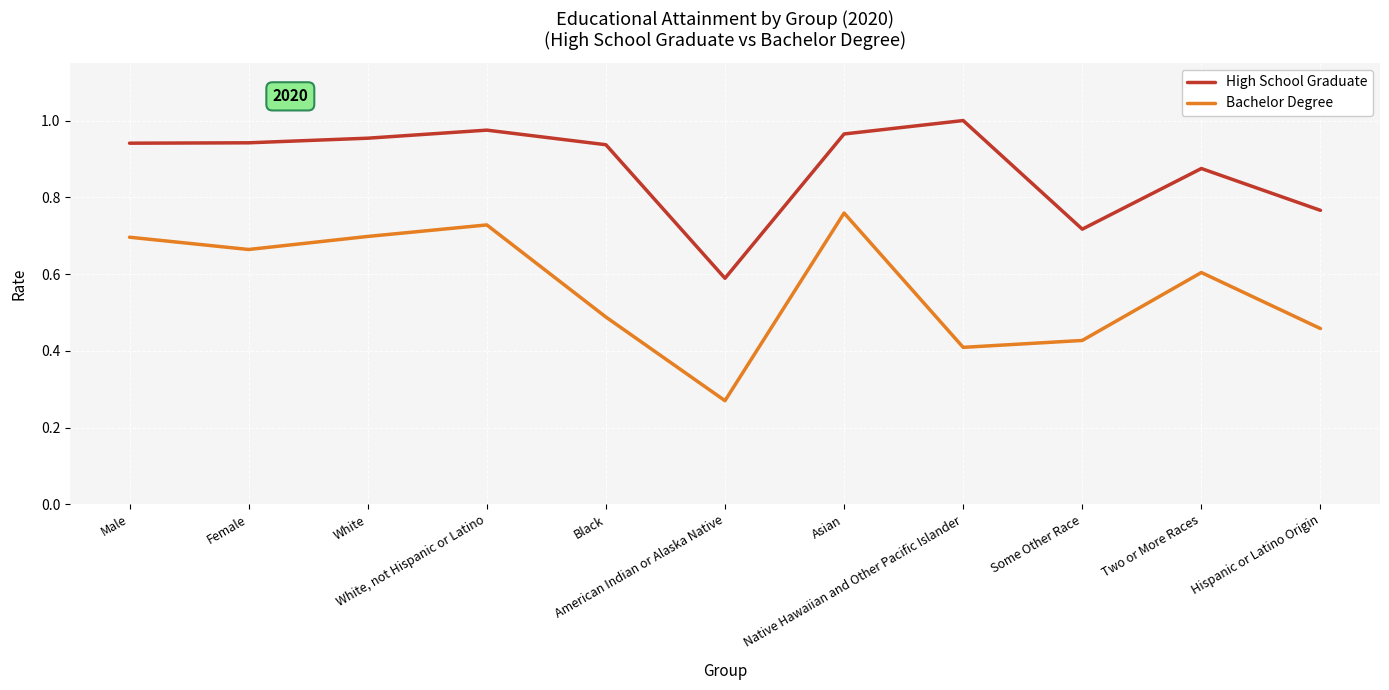

List the series in order of their overall mean, highest first.

High School Graduate, Bachelor Degree